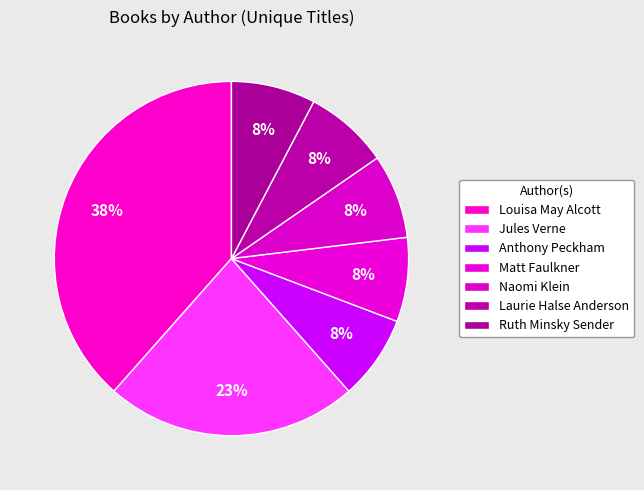

How many segments does this pie chart have?

7